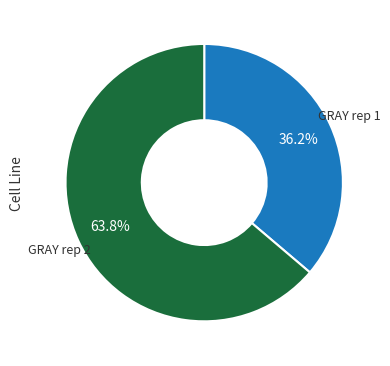

Approximately how many times larger is the value at GRAY rep 1 compared to GRAY rep 2?

0.6